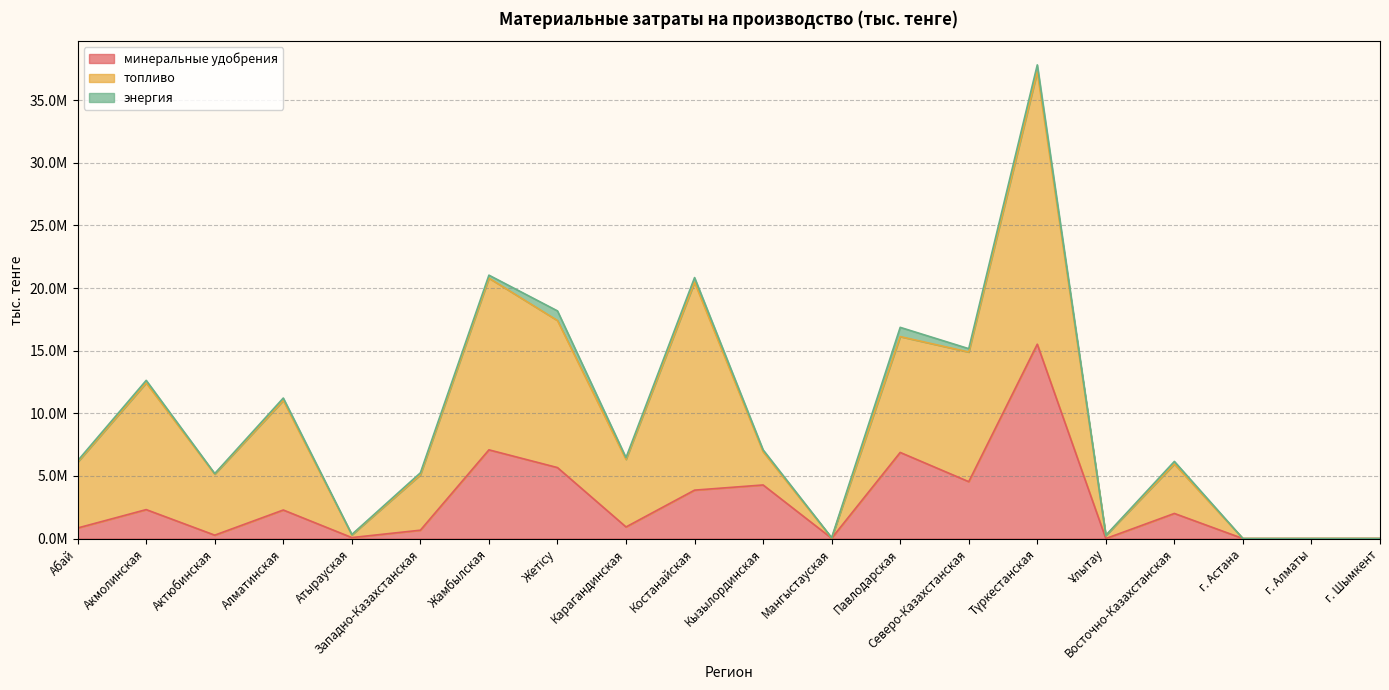

What is the label of the 5th point from the left?

Атырауская